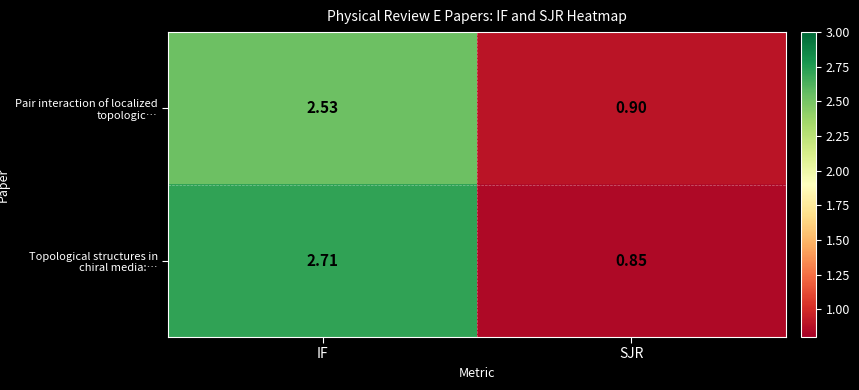

Between IF and SJR, which series saw the biggest shift?

Topological structures in chiral media:…